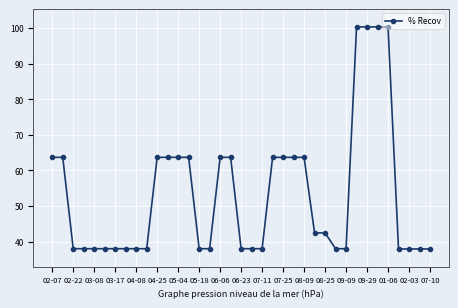

What is the greatest value displayed?

100.3